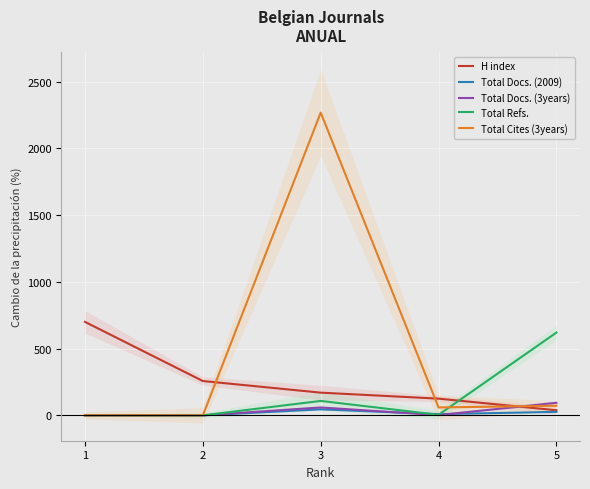

Reading left to right, list all the values displayed in this chart.

H index: 700	257	170	125	38
Total Docs. (2009): 0	0	45	9	26
Total Docs. (3years): 0	0	59	2	94
Total Refs.: 0	0	108	4	620
Total Cites (3years): 0	0	2267	59	72